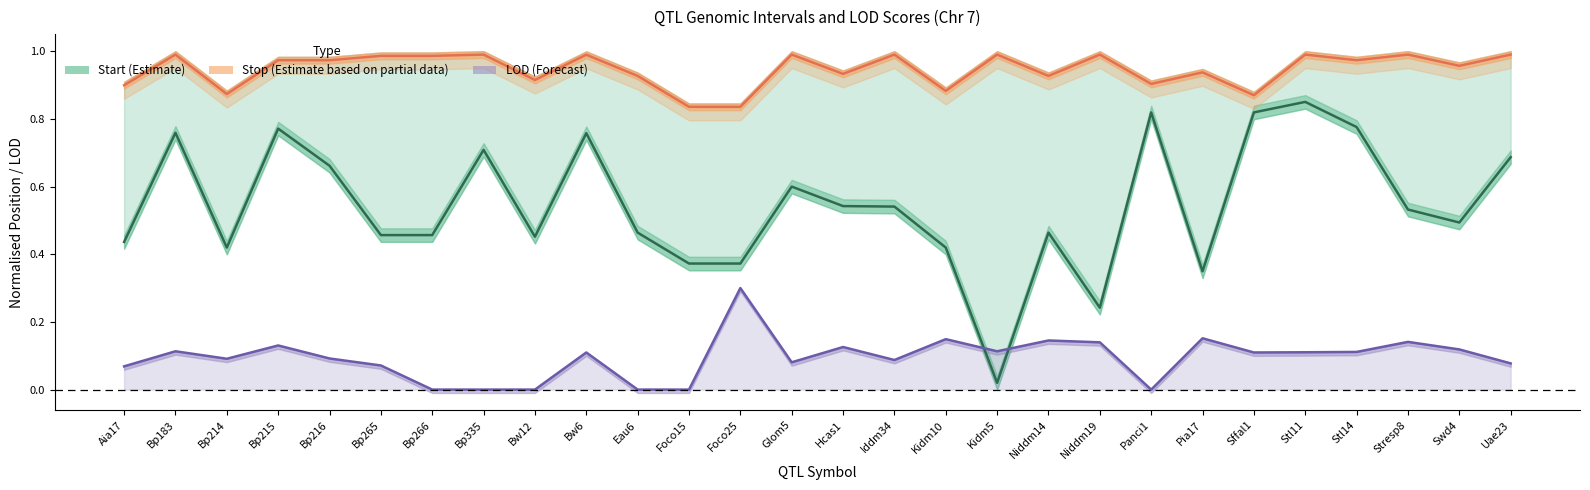

Which series has the largest total across all categories?

Stop (mid)